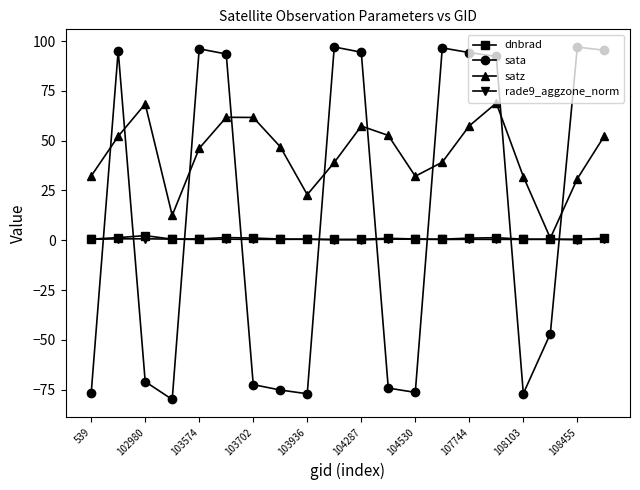

In sata, how many points are higher than both neighbors (excluding endpoints)?

5